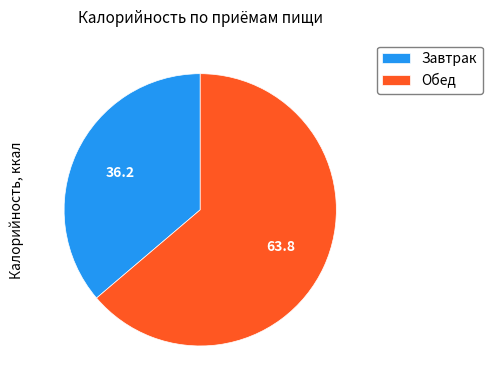

Which slice represents more than half of the pie?

Обед